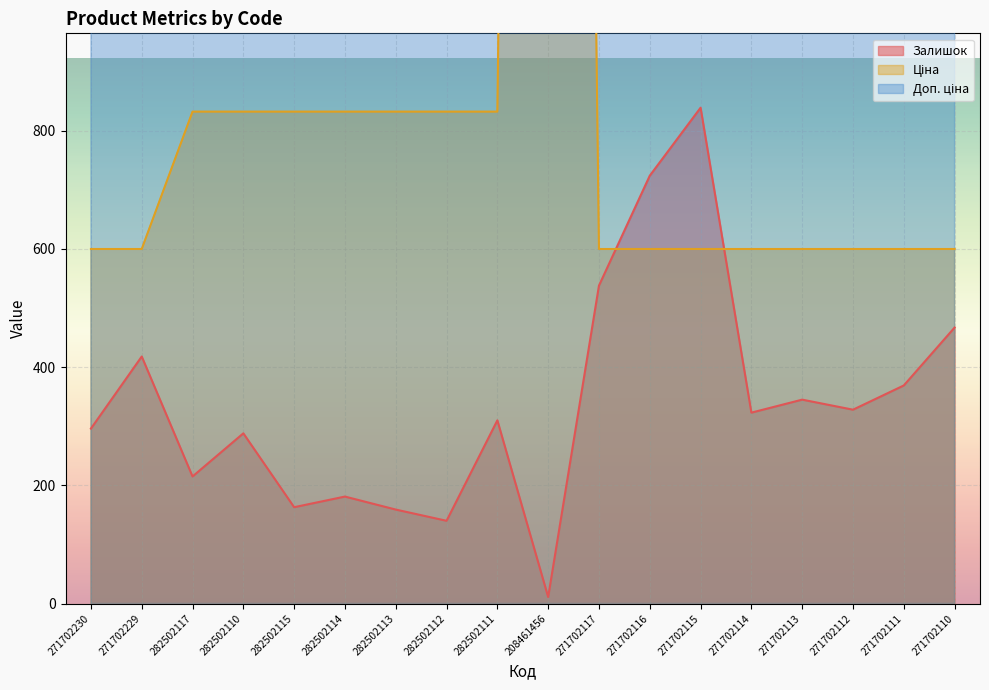

What is the sum of all Залишок values?

6114